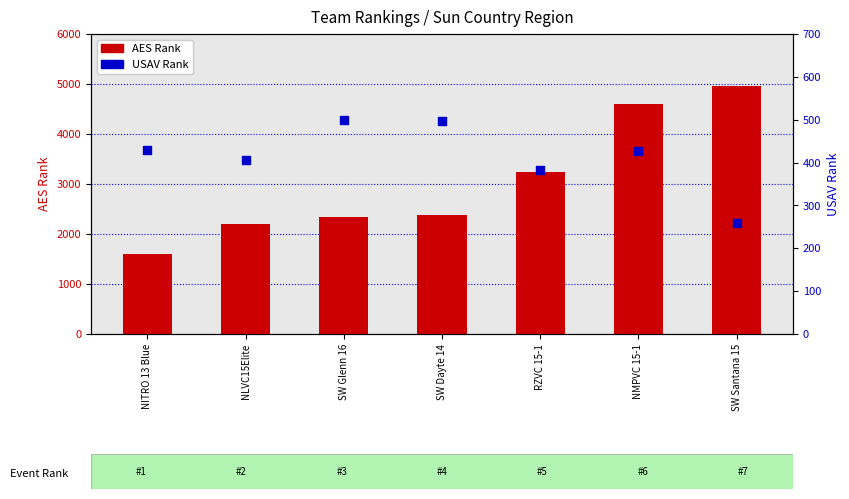

What is the total value across all series at RZVC 15-1?

3614